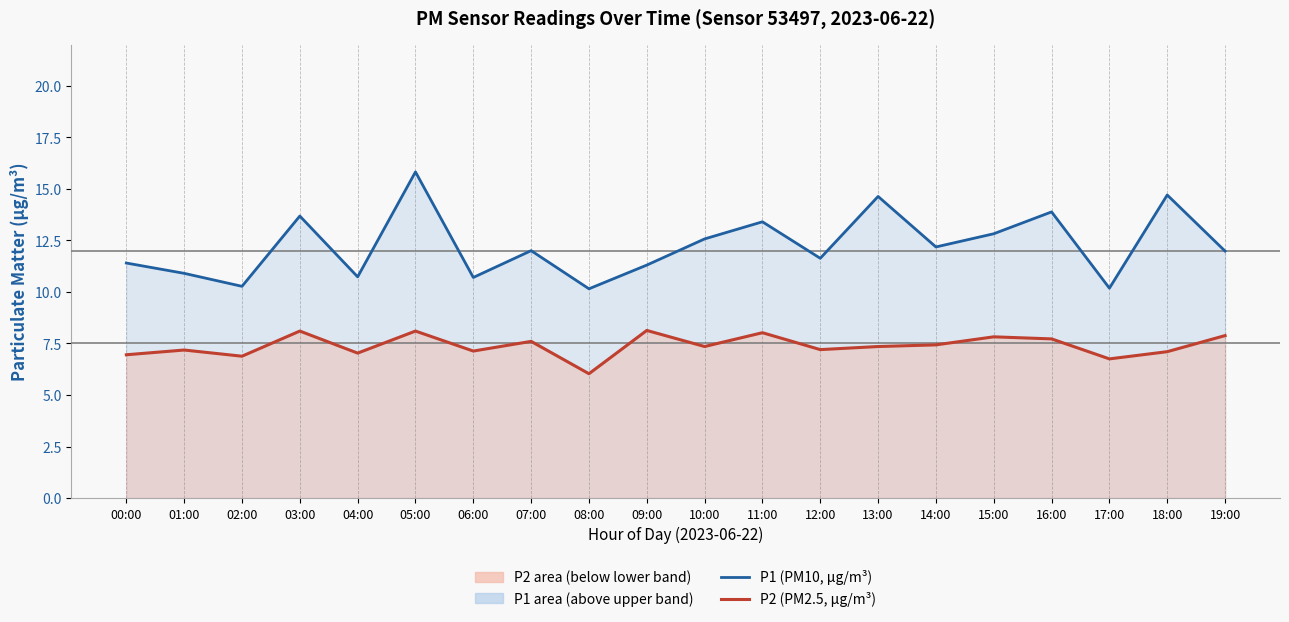

True or false: P1 (PM10) and P2 (PM2.5) cross at least once.

False